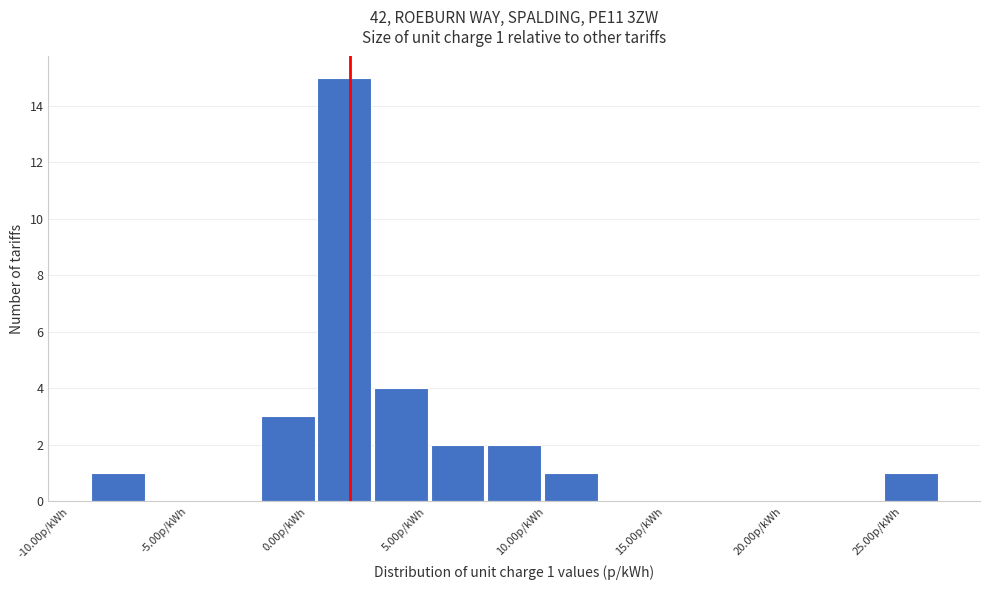

Over which range of the x-axis is the bar tallest?

0.5 to 2.5